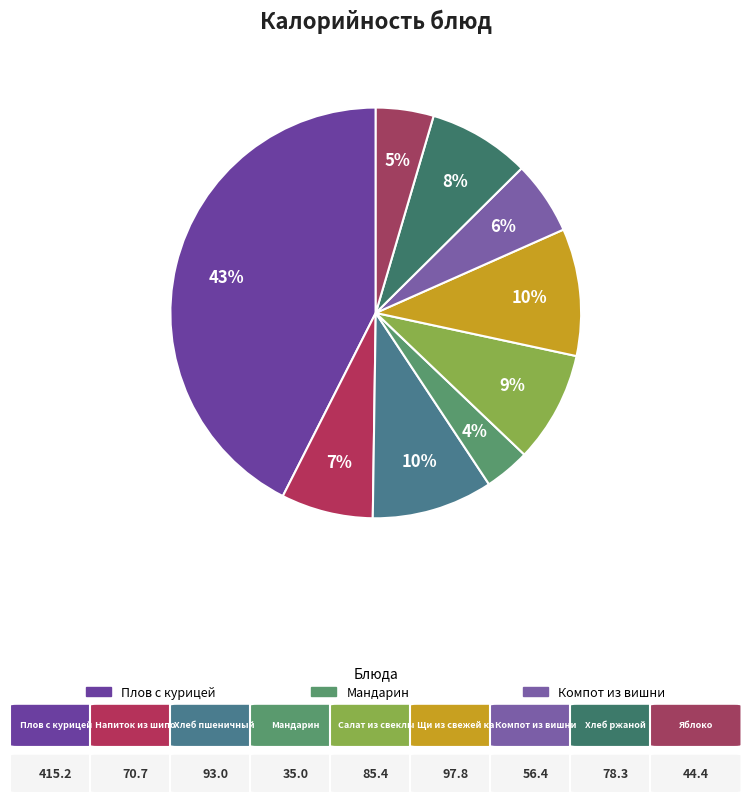

Rank the categories by value from highest to lowest.

Плов с курицей, Щи из свежей капусты, Хлеб пшеничный (завтрак), Салат из свеклы с сыром, Хлеб ржаной, Напиток из шиповника, Компот из вишни, Яблоко, Мандарин